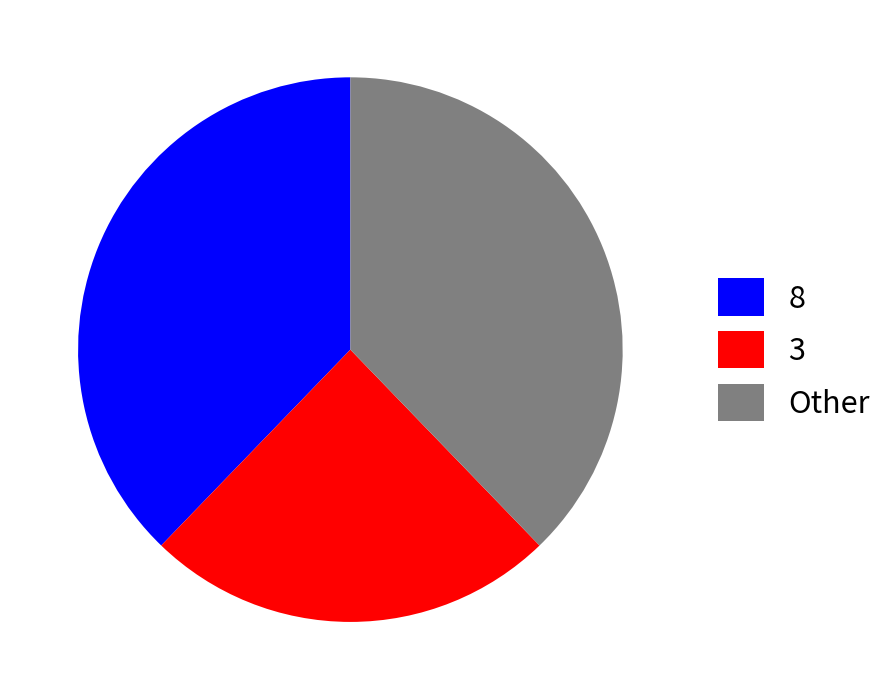

Combined, do 3 and 8 account for over 50%?

Yes